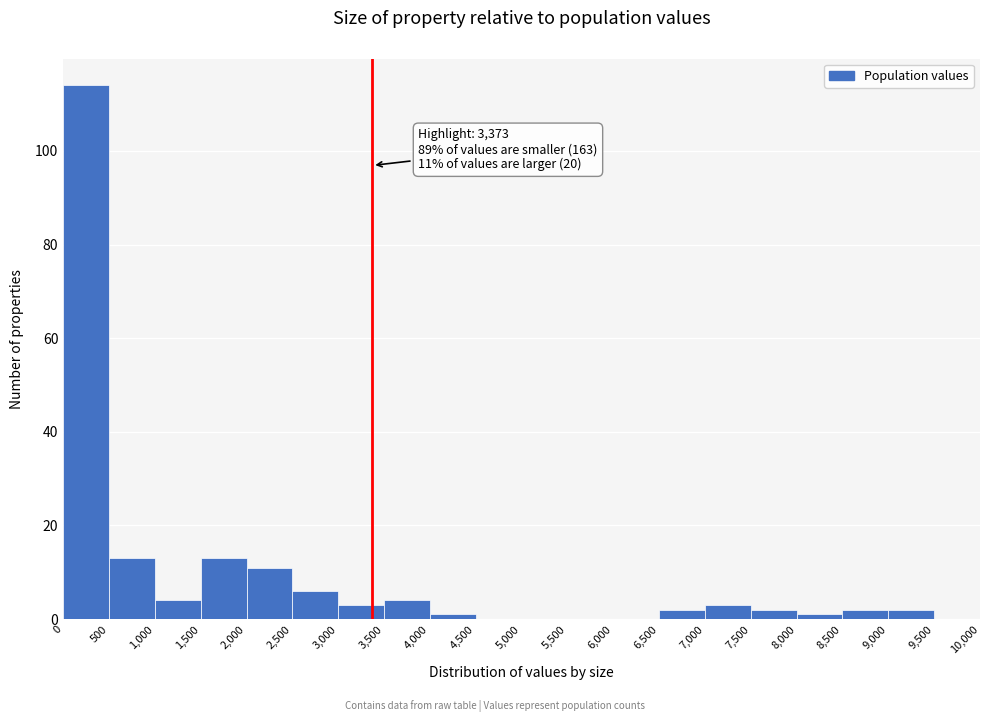

Which range on the x-axis has the tallest bar?

0 to 500